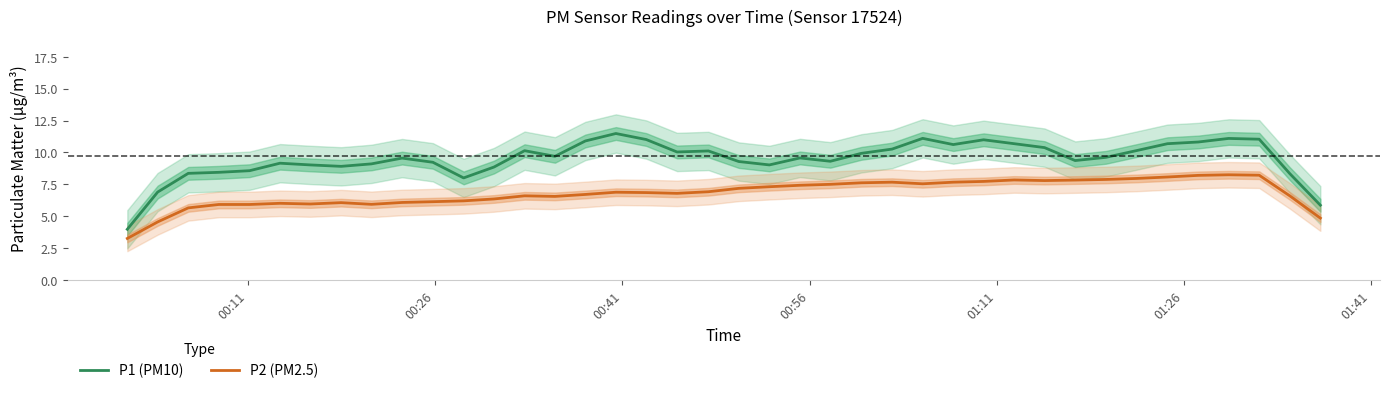

What are all the series names shown in the legend?

P1 (PM10), P2 (PM2.5)